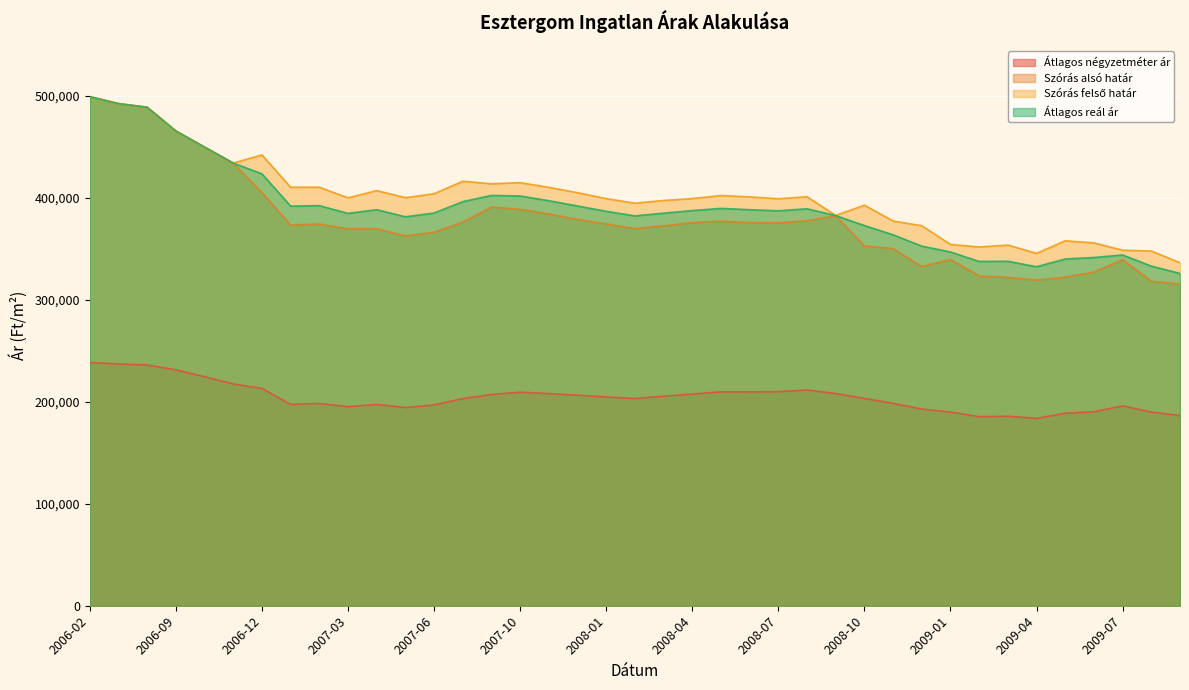

What are all the series names shown in the legend?

Átlagos négyzetméter ár, Szórás alsó határ, Szórás felső határ, Átlagos reál ár